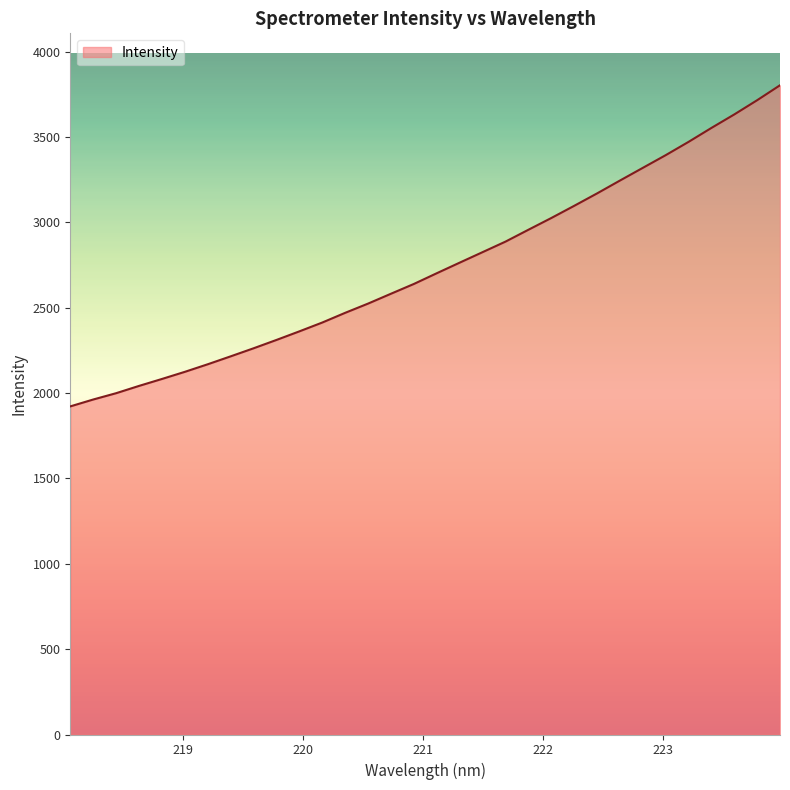

What is the difference between the maximum and minimum values?

1881.3